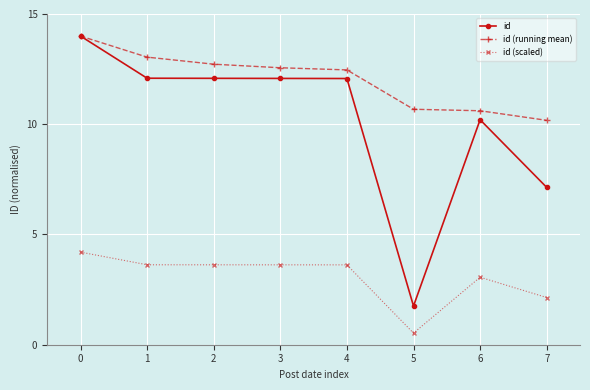

How many lines are shown in the chart?

3